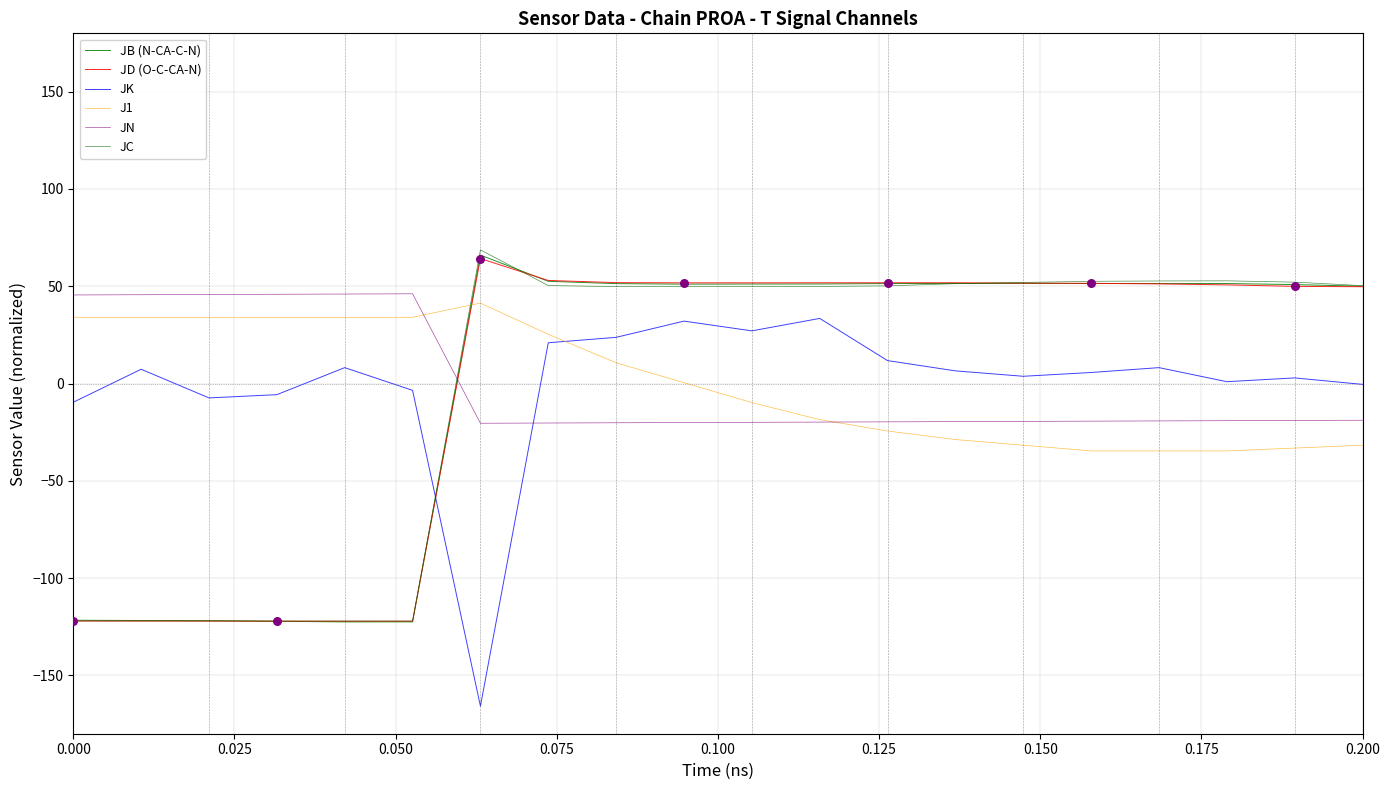

What are all the series names shown in the legend?

JB (N-CA-C-N), JD (O-C-CA-N), JK, J1, JN, JC